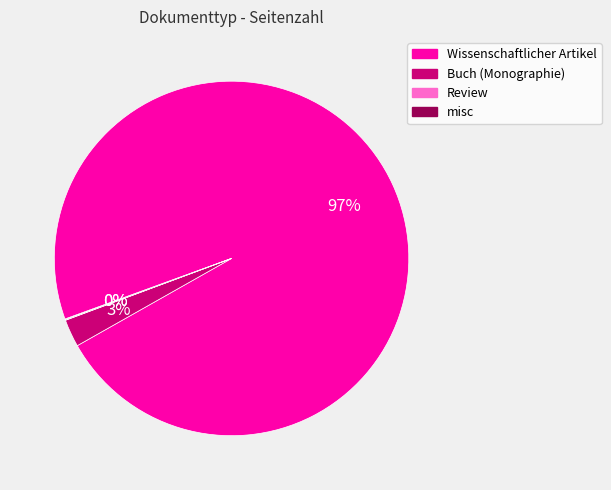

True or false: Buch (Monographie) accounts for 3% of the total.

True